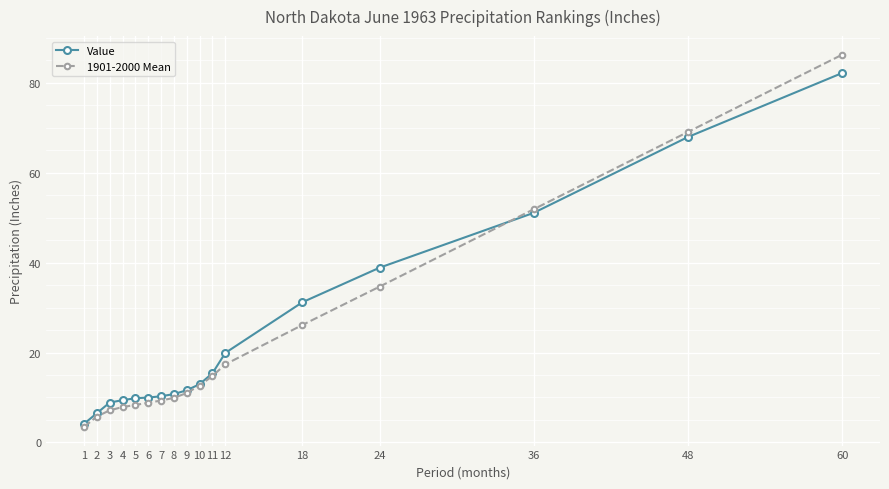

Rank the series by their average value, from lowest to highest.

1901-2000 Mean, Value